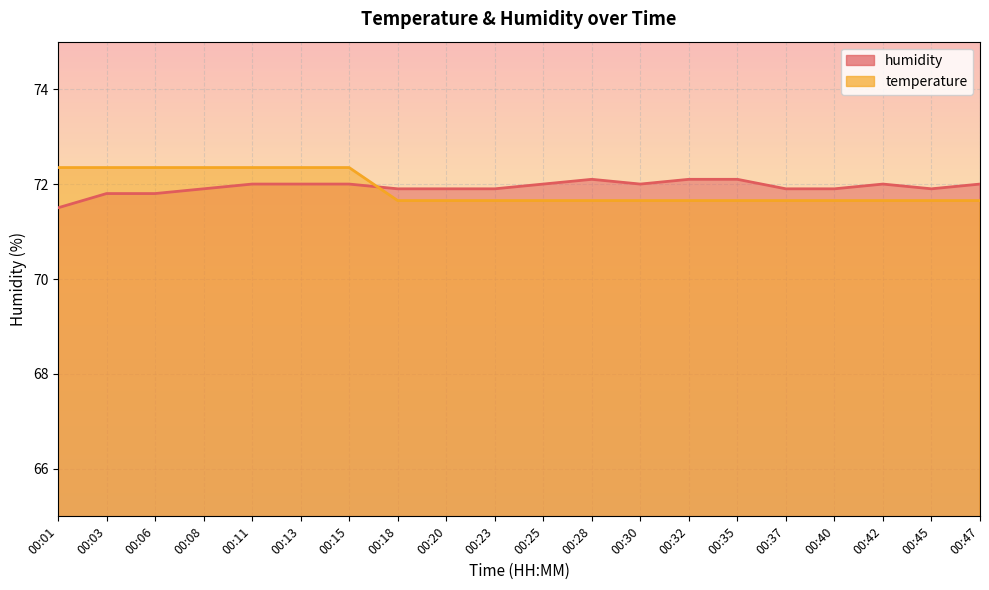

Which category has the lowest value in the humidity series?

00:01